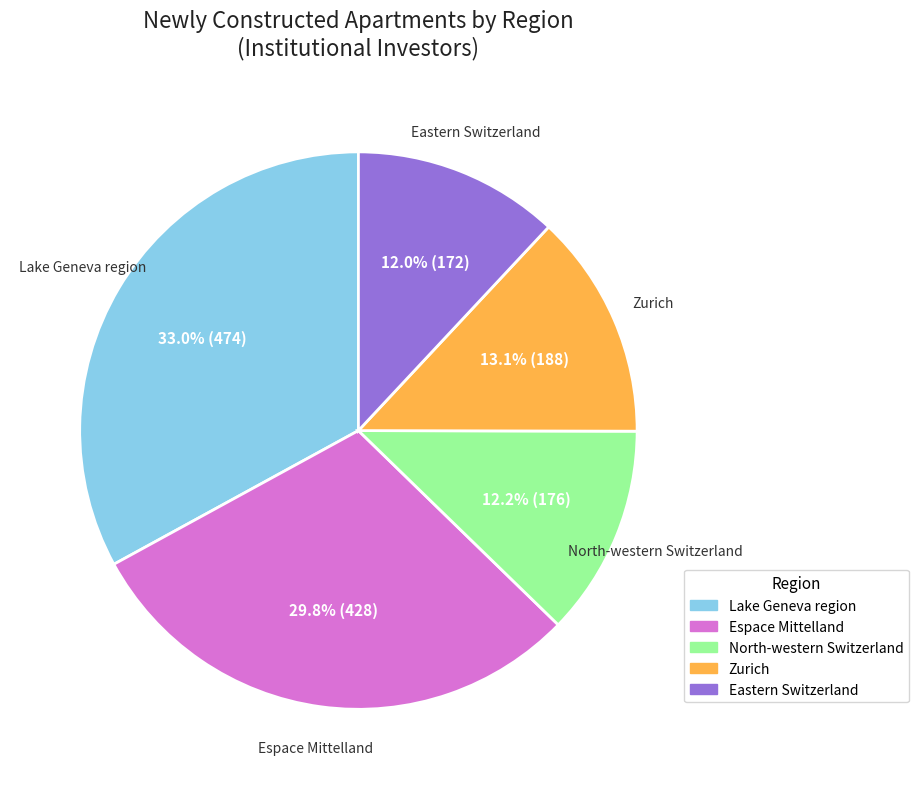

Is there a majority slice in this chart?

No